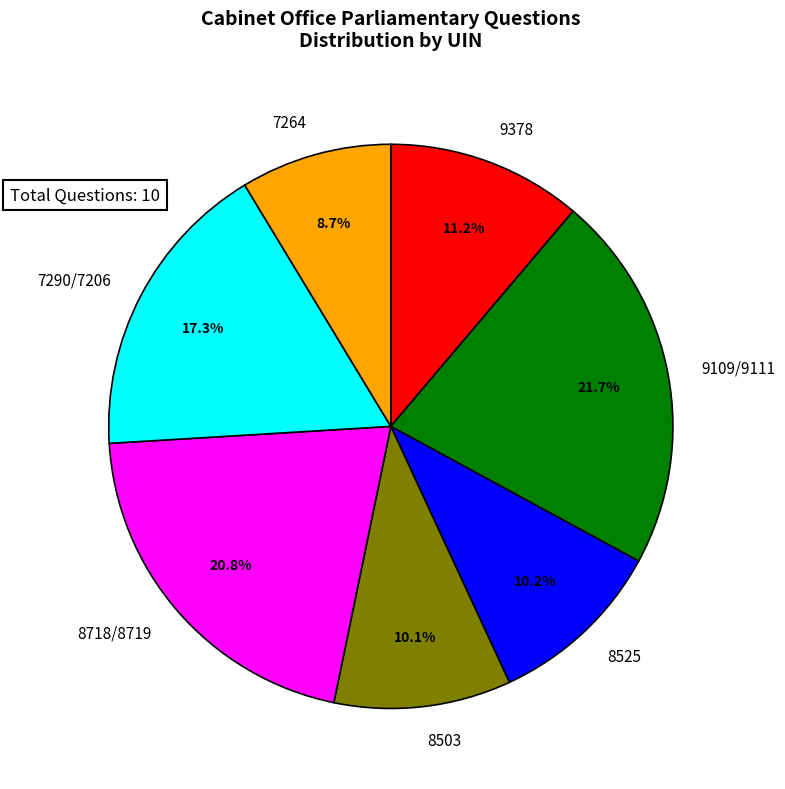

What is the smallest slice in the pie chart?

7264